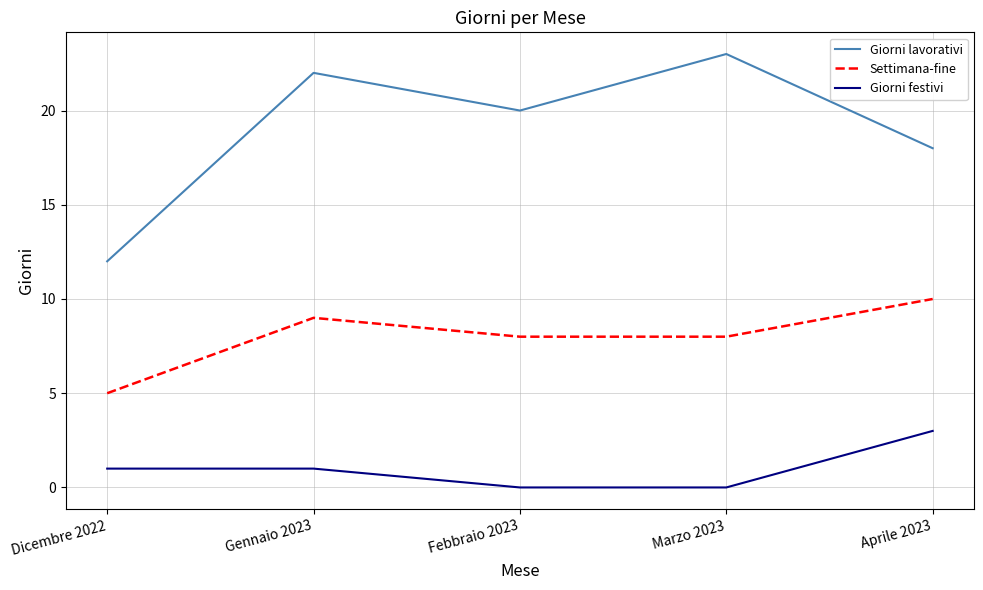

What position from the left is Gennaio 2023?

2